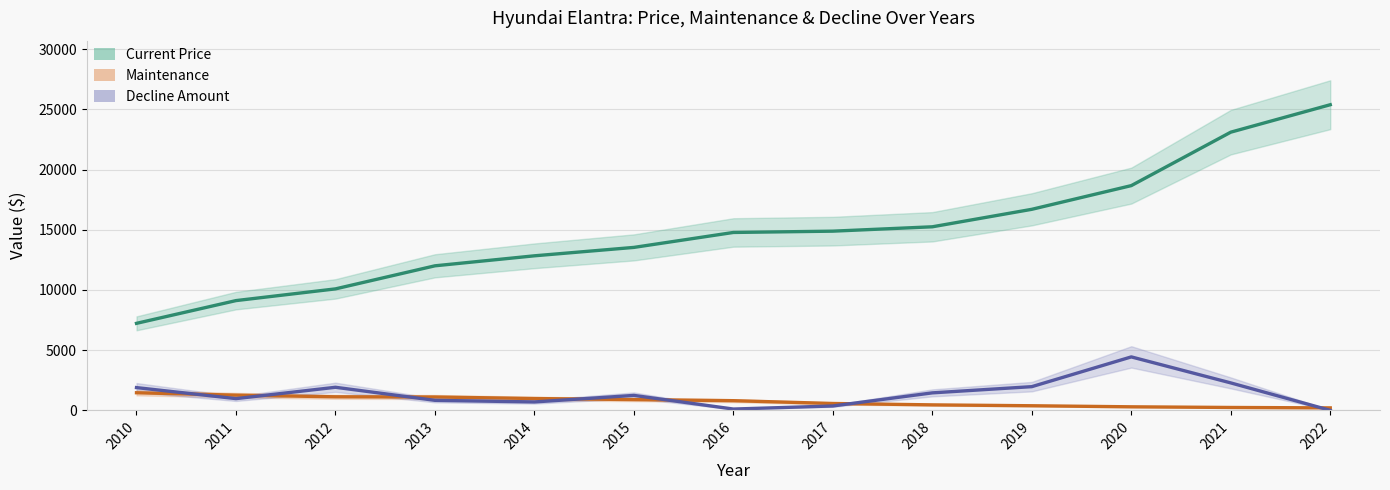

What are all the series names shown in the legend?

Current Price, Maintenance, Decline Amount